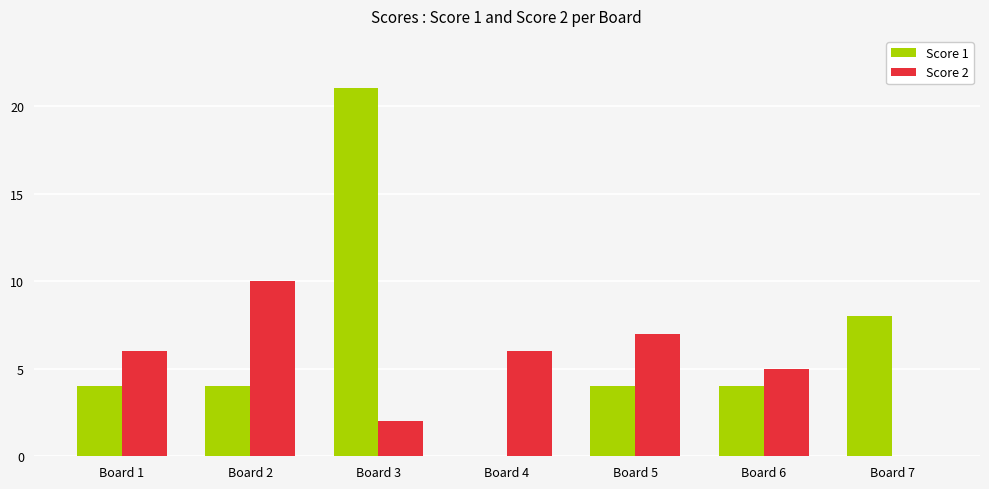

Which series changed the most between Board 3 and Board 5?

Score 1